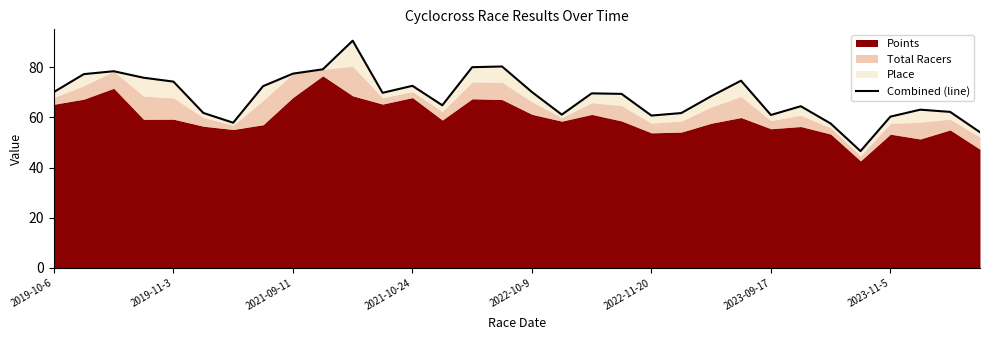

What is the minimum value shown in the chart?

46.6